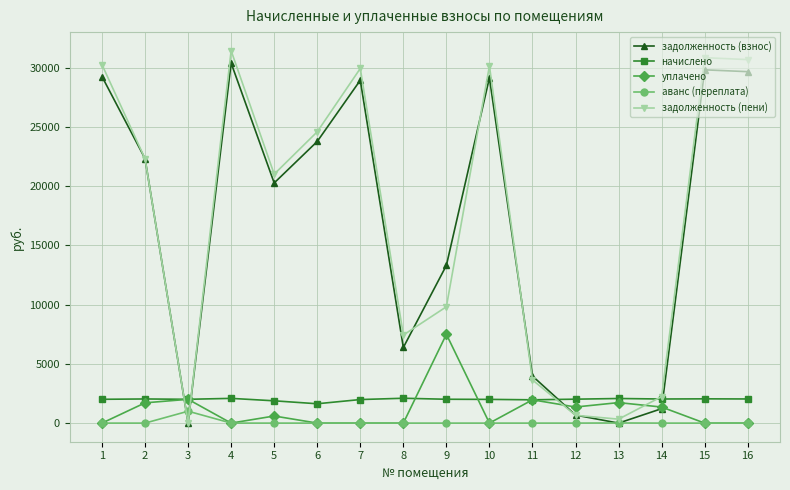

Does the chart have visible grid lines?

Yes